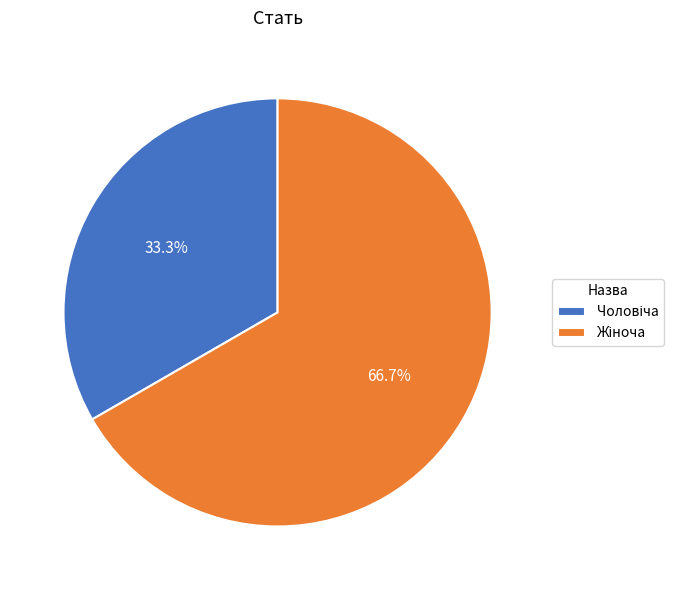

Is there a majority slice in this chart?

Yes